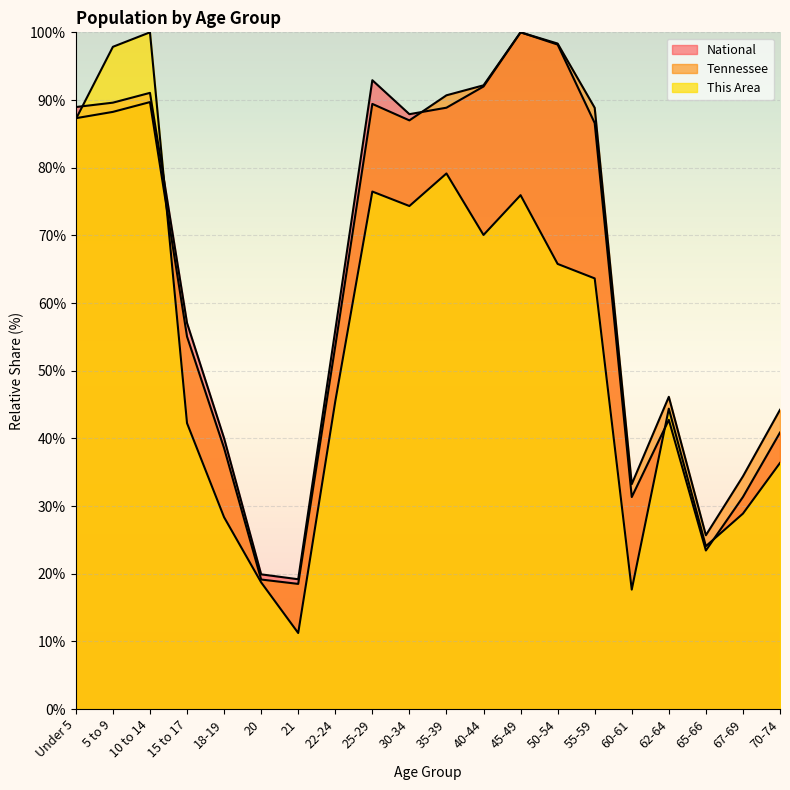

After their last crossing, which series has the higher values: Tennessee or This Area?

Tennessee